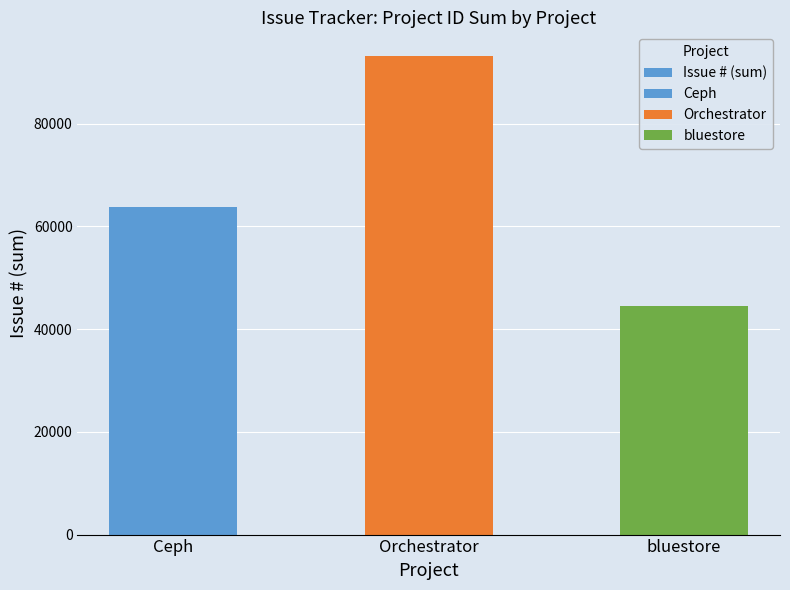

The value at bluestore is 44544. True or false?

True